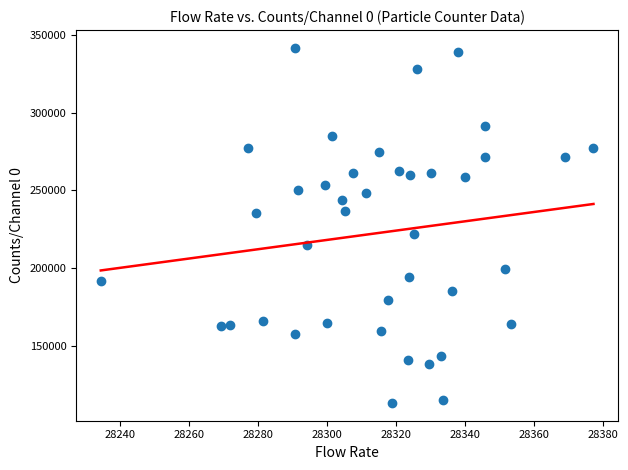

What Y value in the scatter plot is closest to 227528?

222282